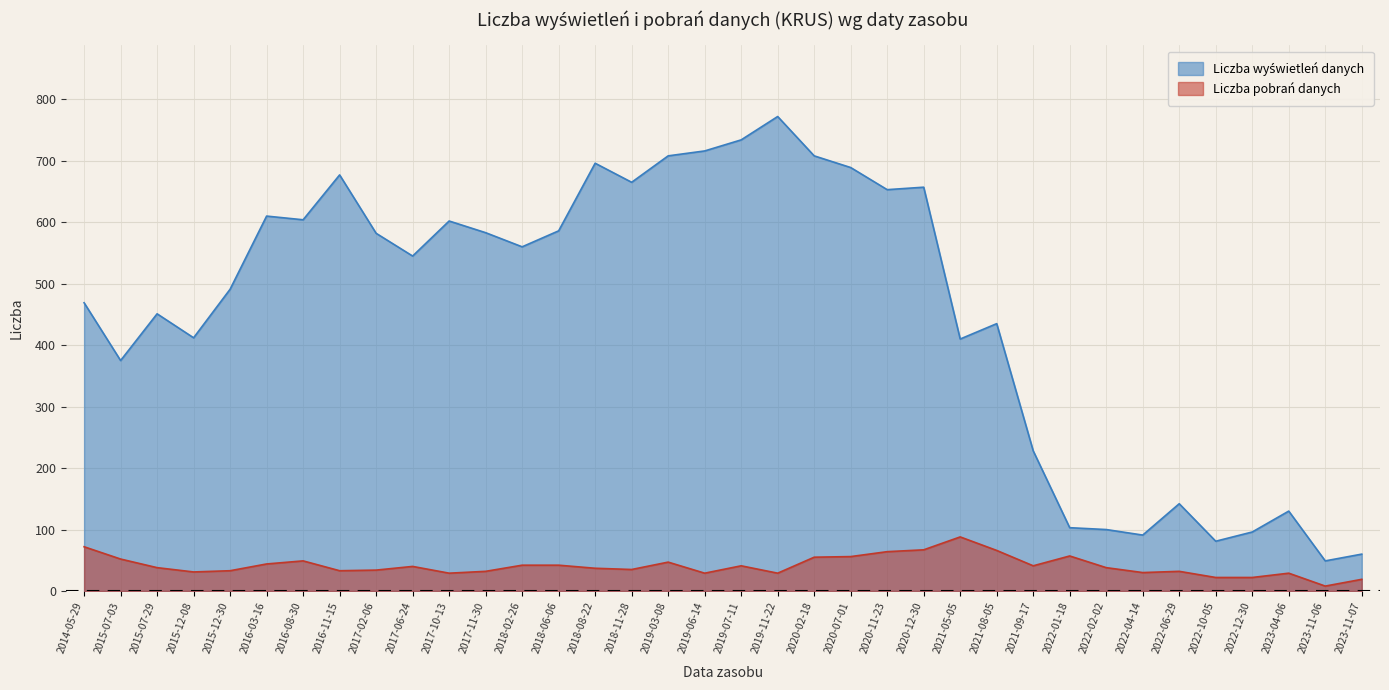

What is the smallest value displayed?

8